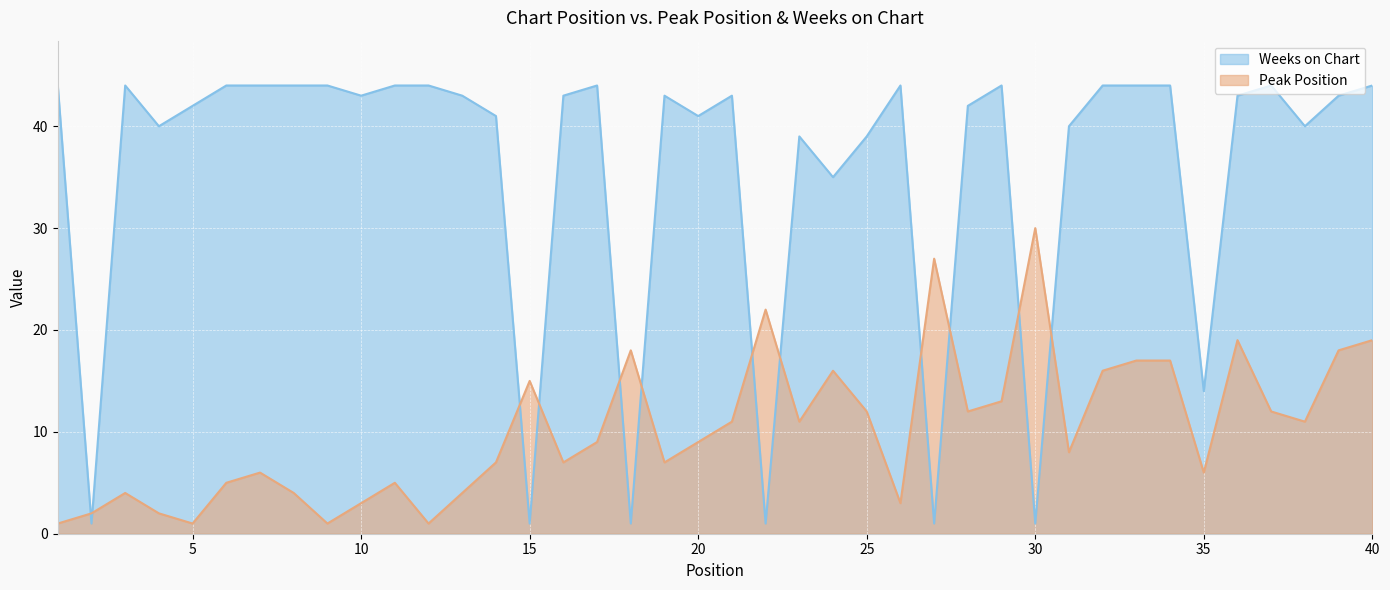

At which label does Peak Position first exceed 9?

15